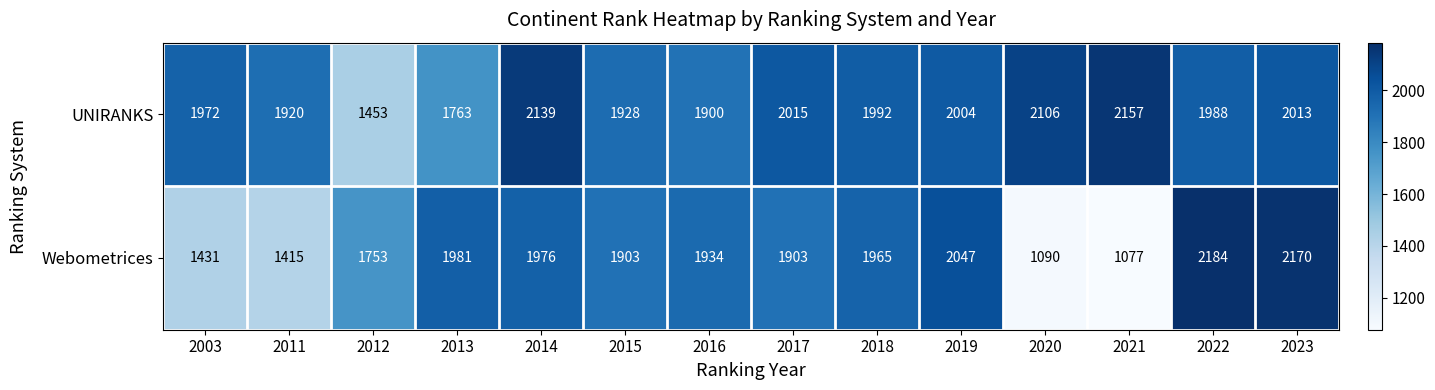

At which category is the sum across all series the highest?

2023